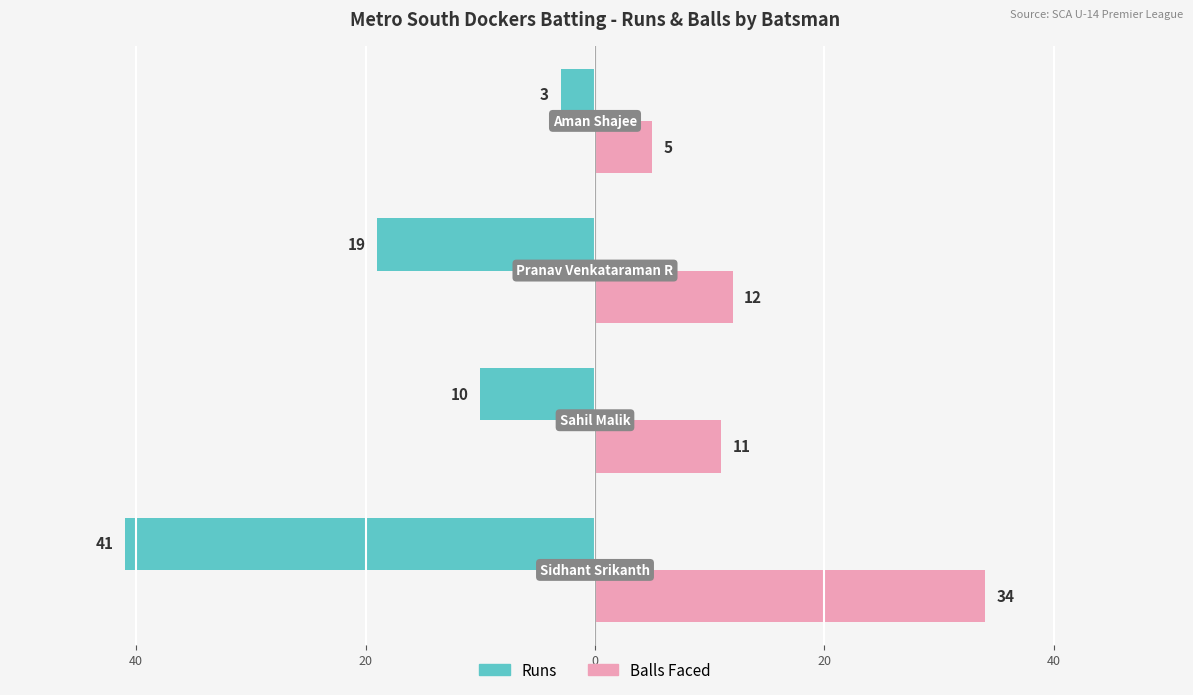

Reading right to left, transcribe all the data shown in this chart.

Runs: 0=-3	20=-19	40=-10	60=-41
Balls: 0=5	20=12	40=11	60=34